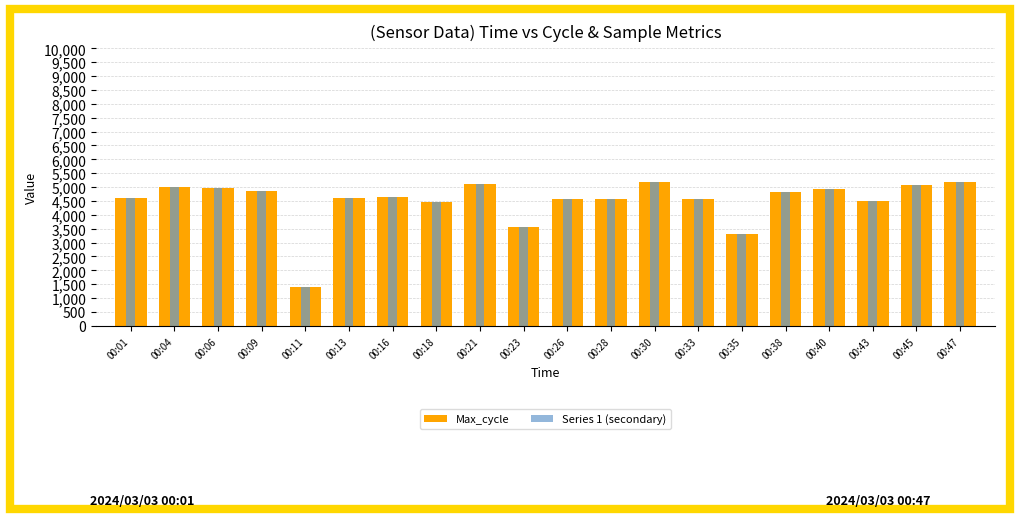

Rank the series at 00:16 from highest to lowest value.

Max_cycle, Series 1 (secondary)